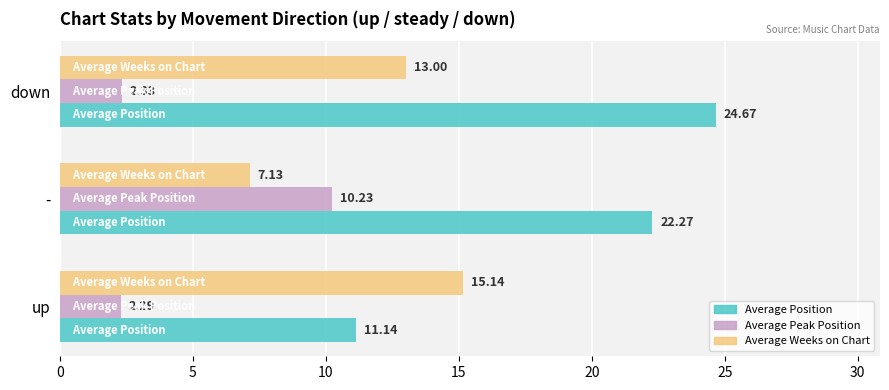

Which series has the largest total across all categories?

Average Position